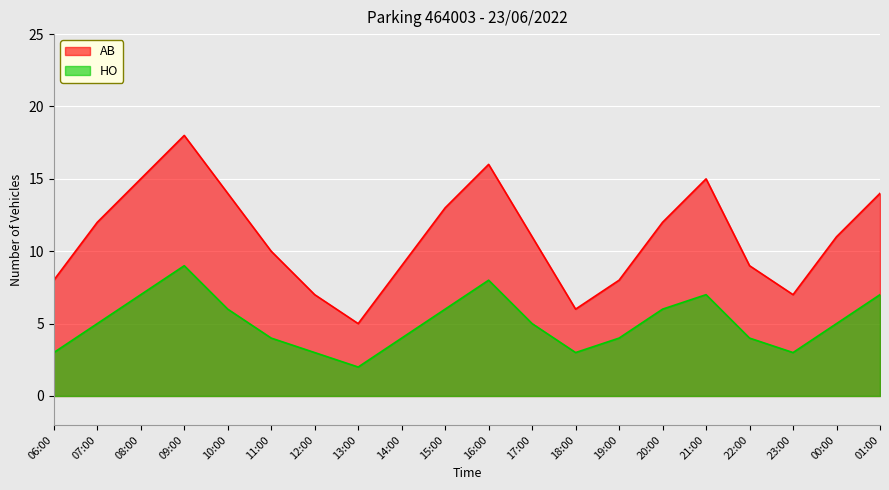

Reading right to left, extract all data points from this chart.

AB: 01:00=14	00:00=11	23:00=7	22:00=9	21:00=15	20:00=12	19:00=8	18:00=6	17:00=11	16:00=16	15:00=13	14:00=9	13:00=5	12:00=7	11:00=10	10:00=14	09:00=18	08:00=15	07:00=12	06:00=8
HO: 01:00=7	00:00=5	23:00=3	22:00=4	21:00=7	20:00=6	19:00=4	18:00=3	17:00=5	16:00=8	15:00=6	14:00=4	13:00=2	12:00=3	11:00=4	10:00=6	09:00=9	08:00=7	07:00=5	06:00=3